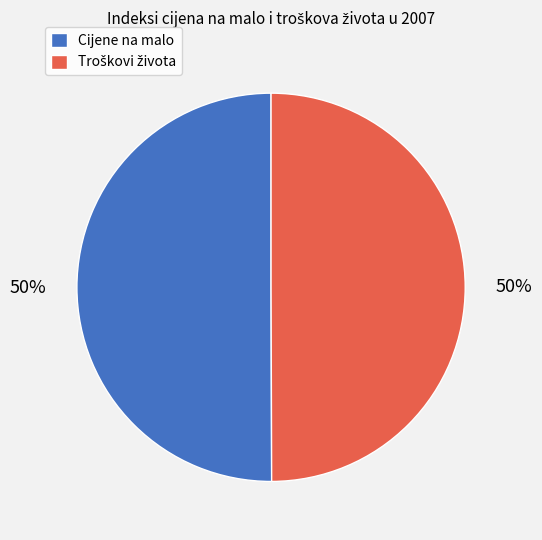

Is it true that Cijene na malo is 38% of the pie?

False